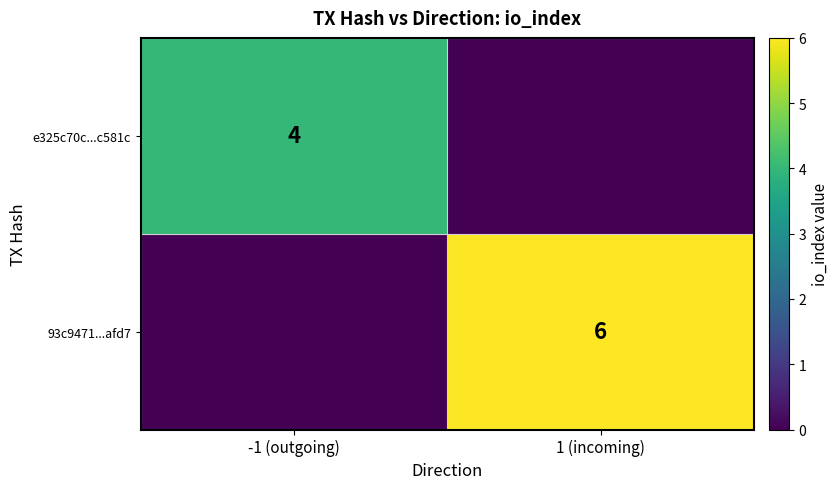

True or false: 93c9471...afd7 has a value of 6 at 1 (incoming).

True